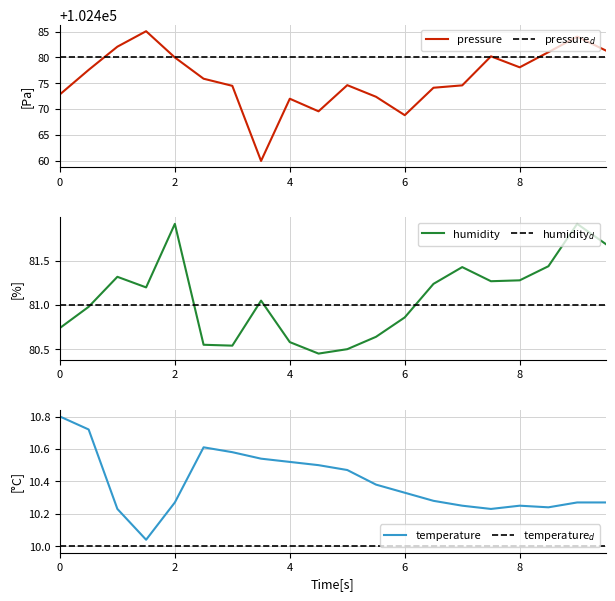

What is the minimum value for pressure?

102459.9